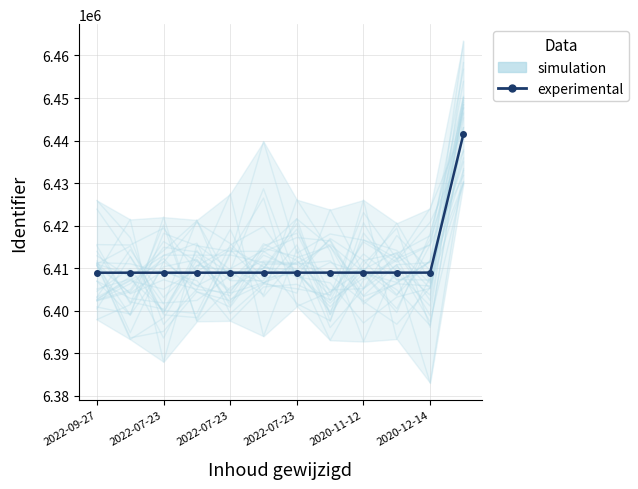

How many lines are shown in the chart?

1